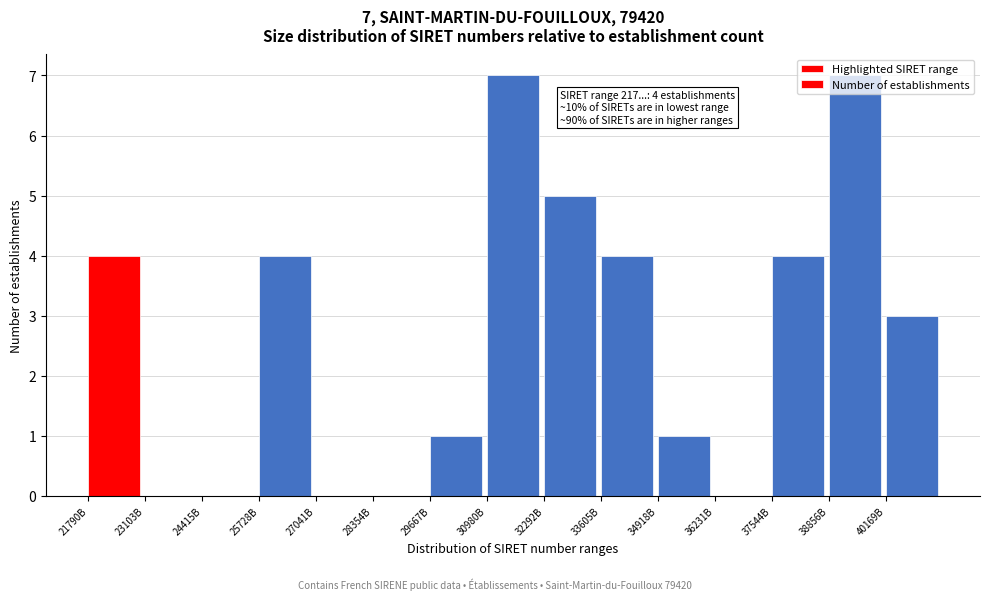

What is the greatest value displayed?

7